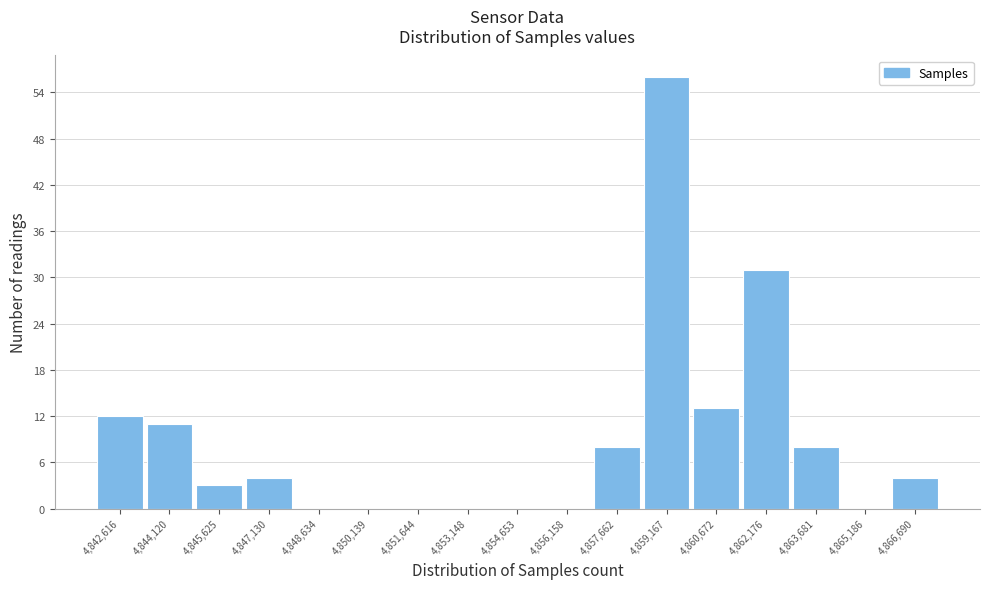

Over which range of the x-axis is the bar tallest?

4858400 to 4860000